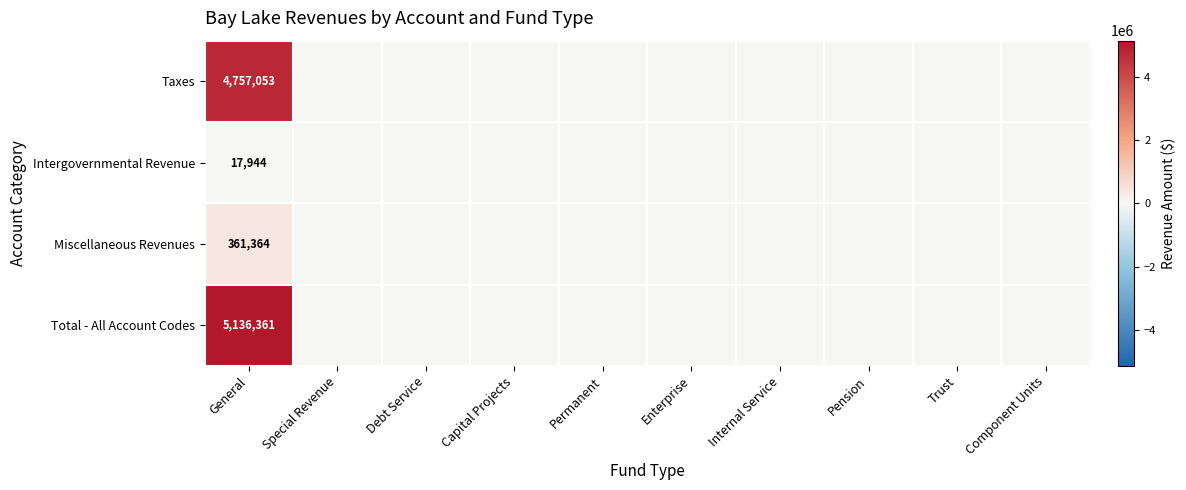

Rank the series at General from highest to lowest value.

Total - All Account Codes, Taxes, Miscellaneous Revenues, Intergovernmental Revenue